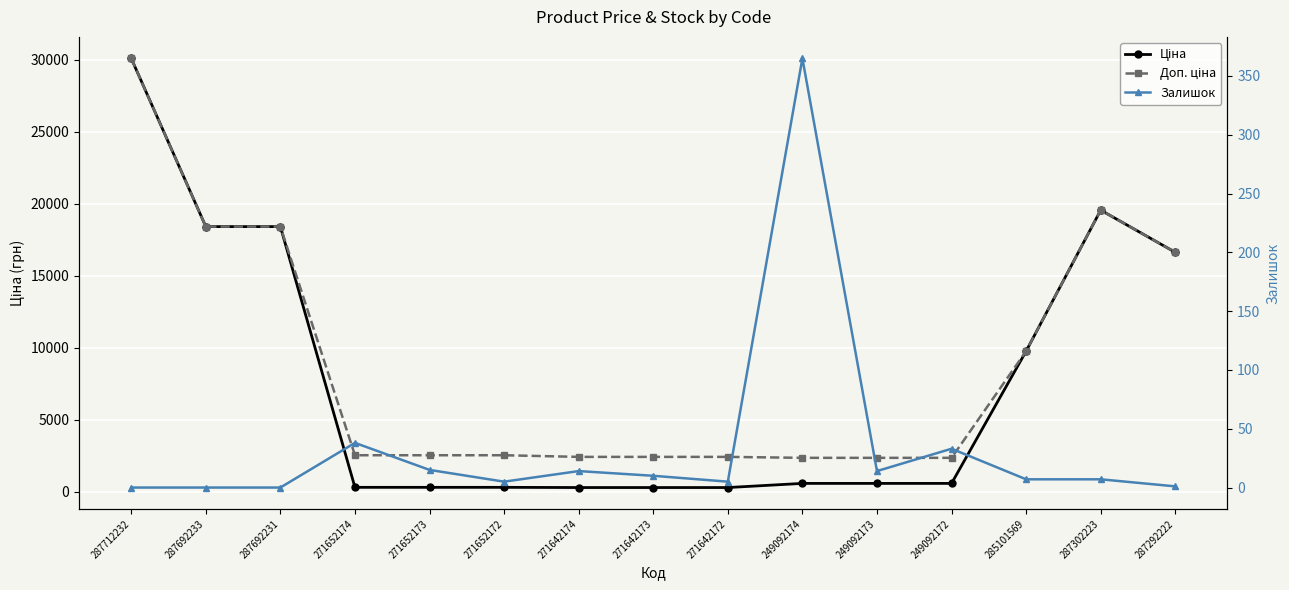

The value of Доп. ціна at 271642172 is 3808.0. True or false?

False